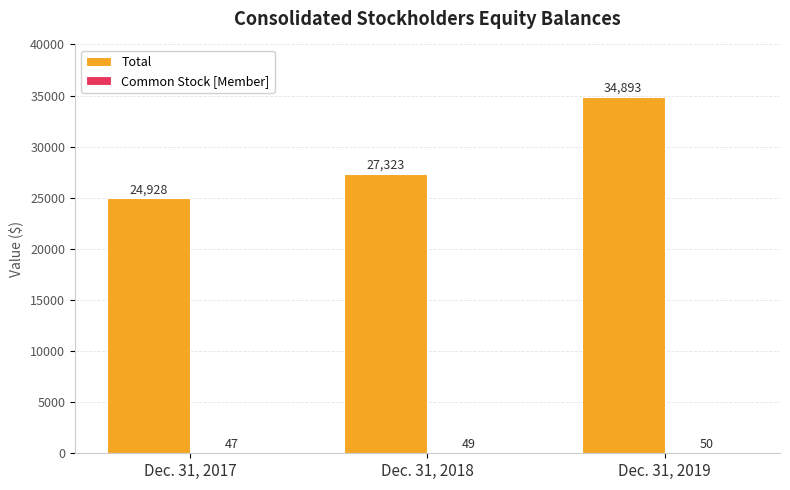

Which series has the widest spread of values?

Total